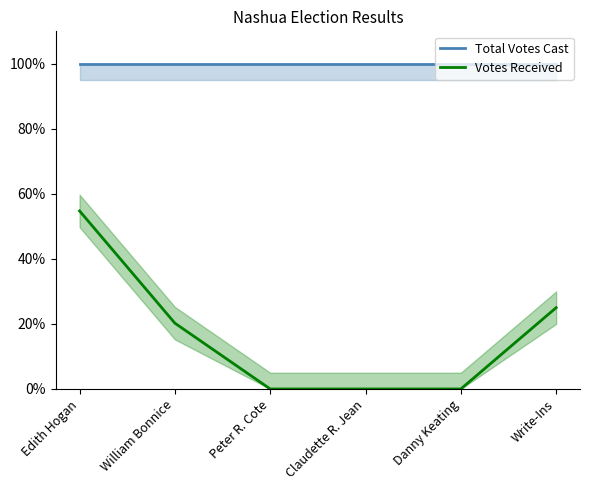

At which category does the chart reach its minimum across all series?

Peter R. Cote